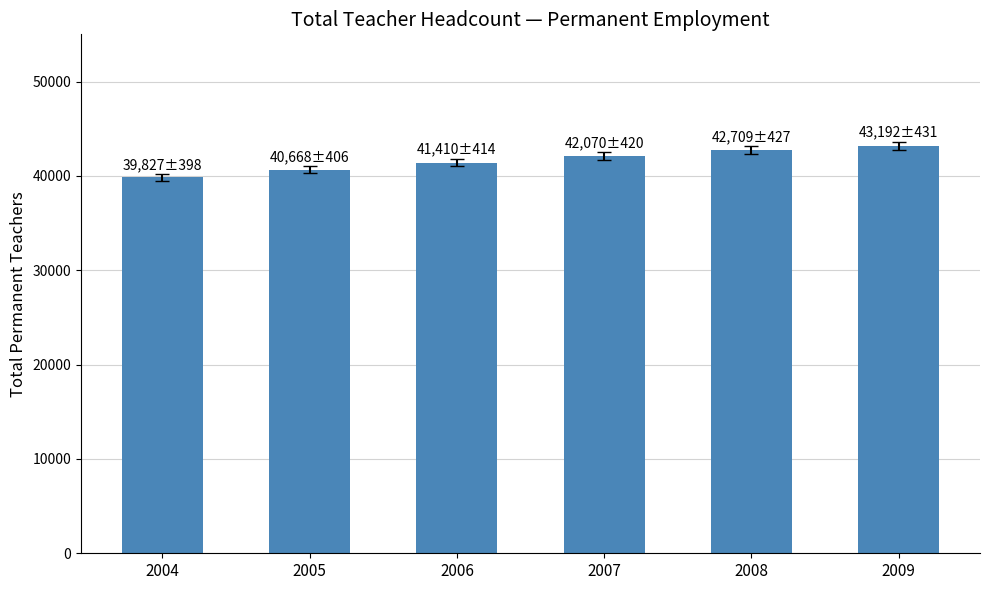

What is the approximate value at 2007?

42070